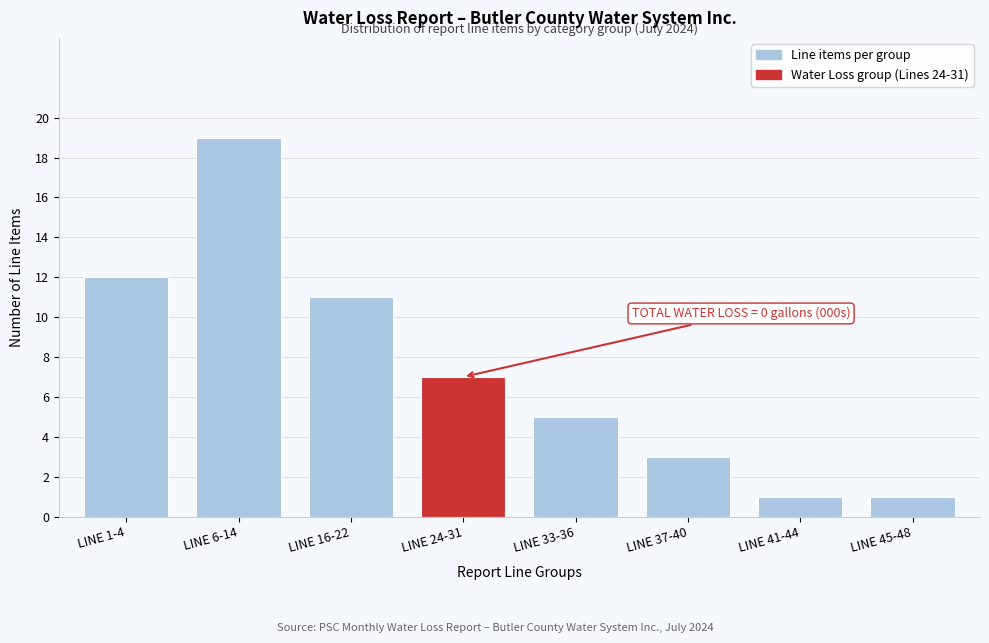

Reading left to right, list all the values displayed in this chart.

12	19	11	7	5	3	1	1